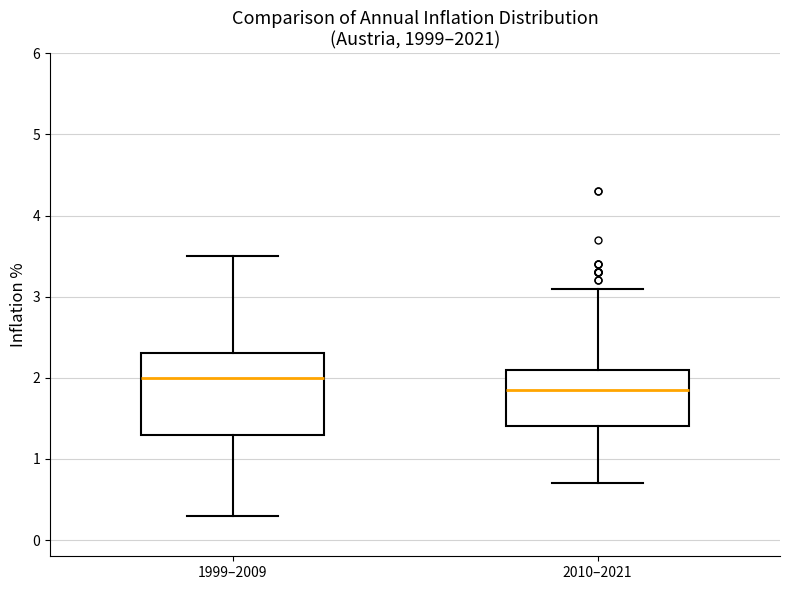

Reading left to right, transcribe this box plot: for each box, give where its median line is, the range the box spans, and where its two whiskers end, as read against the y-axis. The values are not printed on the chart, so give them approximately, as read against the axis.

1999–2009: median 2.0, box 1.3 to 2.3, whiskers 0.3 to 3.5
2010–2021: median 1.9, box 1.4 to 2.1, whiskers 0.7 to 3.1